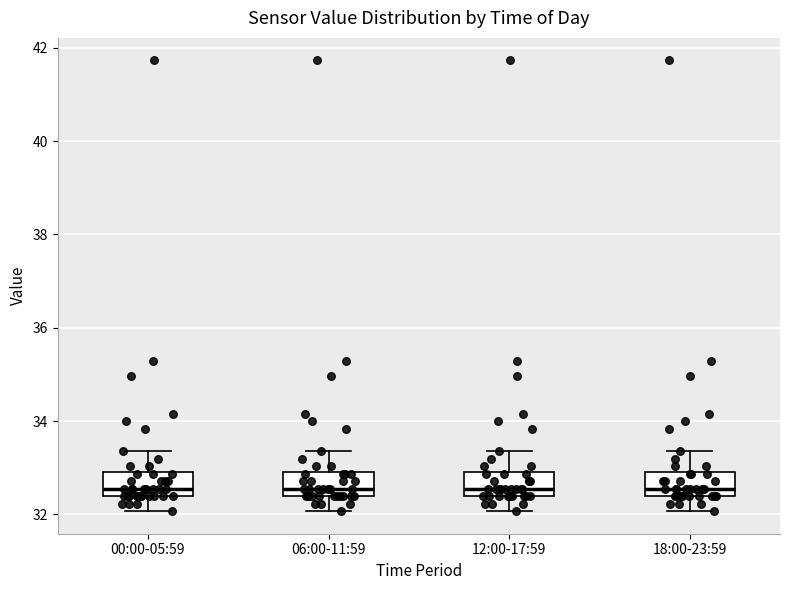

Reading left to right, transcribe this box plot: for each box, give where its median line is, the range the box spans, and where its two whiskers end, as read against the y-axis. The values are not printed on the chart, so give them approximately, as read against the axis.

00:00-05:59: median 32.6, box 32.4 to 33.0, whiskers 32.0 to 33.4
06:00-11:59: median 32.6, box 32.4 to 33.0, whiskers 32.0 to 33.4
12:00-17:59: median 32.6, box 32.4 to 33.0, whiskers 32.0 to 33.4
18:00-23:59: median 32.6, box 32.4 to 33.0, whiskers 32.0 to 33.4